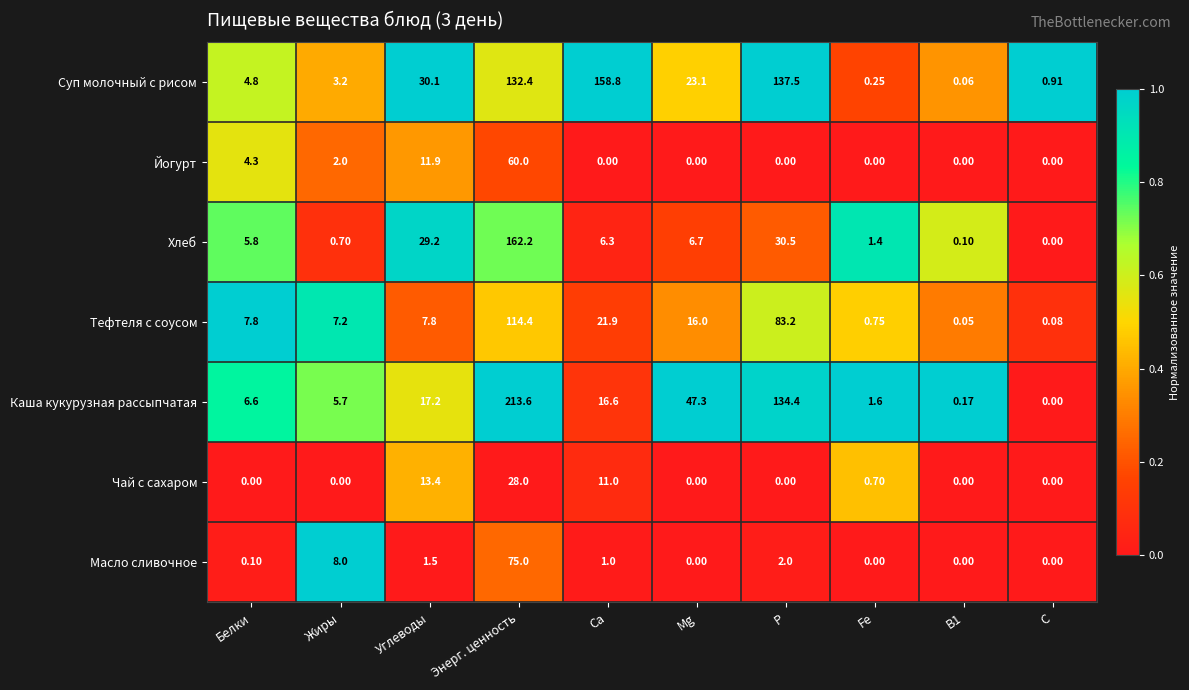

List the series in order of their peak value, lowest first.

Чай с сахаром, Йогурт, Масло сливочное, Тефтеля с соусом, Суп молочный с рисом, Хлеб, Каша кукурузная рассыпчатая